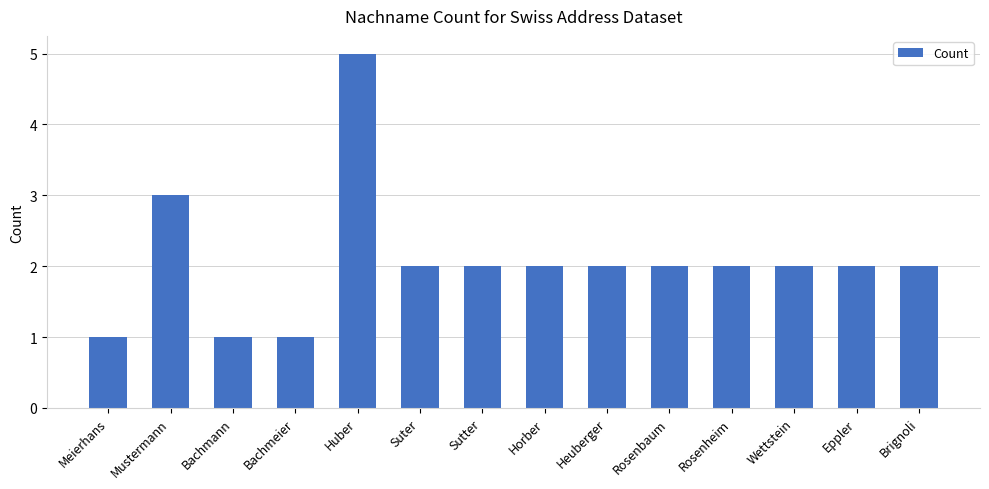

What position from the right is Brignoli?

1